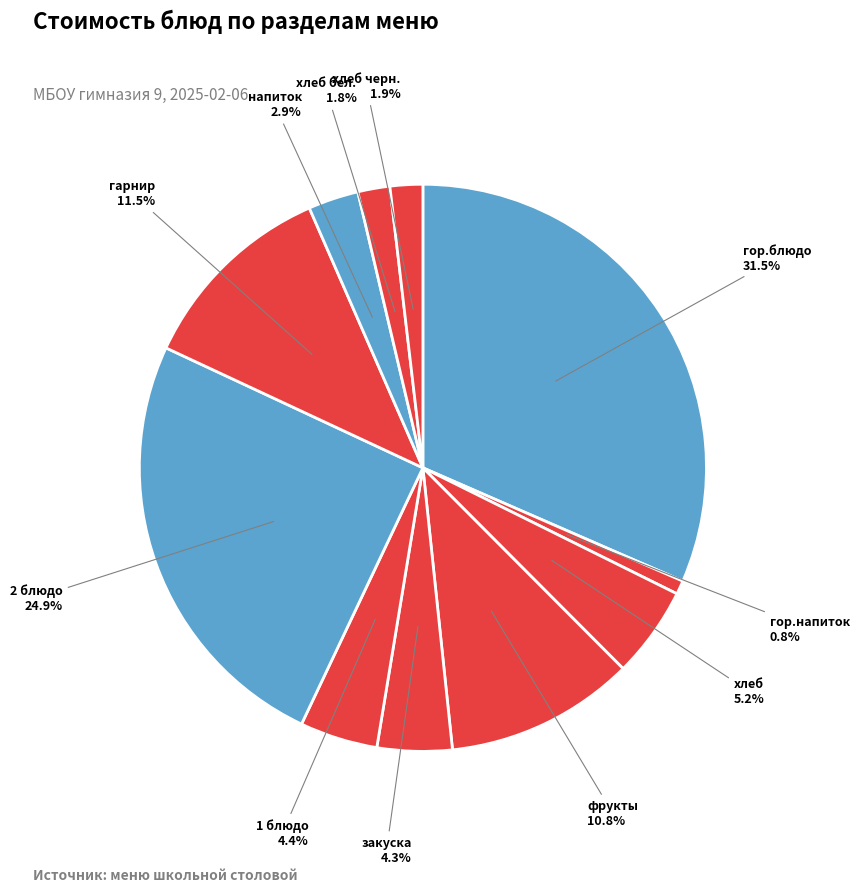

Rank the categories by value from lowest to highest.

гор.напиток, хлеб бел., хлеб черн., напиток, закуска, 1 блюдо, хлеб, фрукты, гарнир, 2 блюдо, гор.блюдо